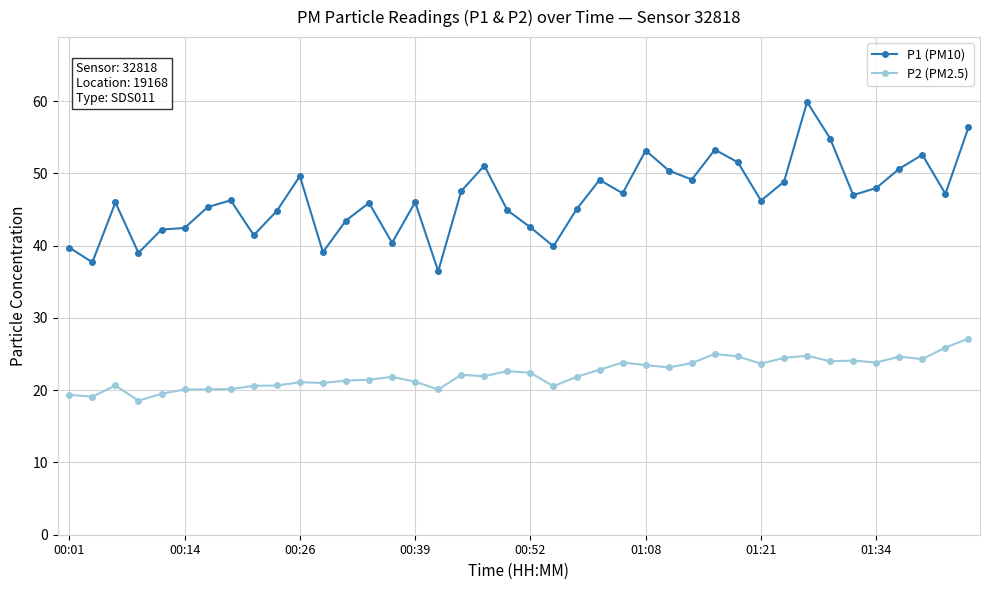

How many distinct data groups are displayed?

2